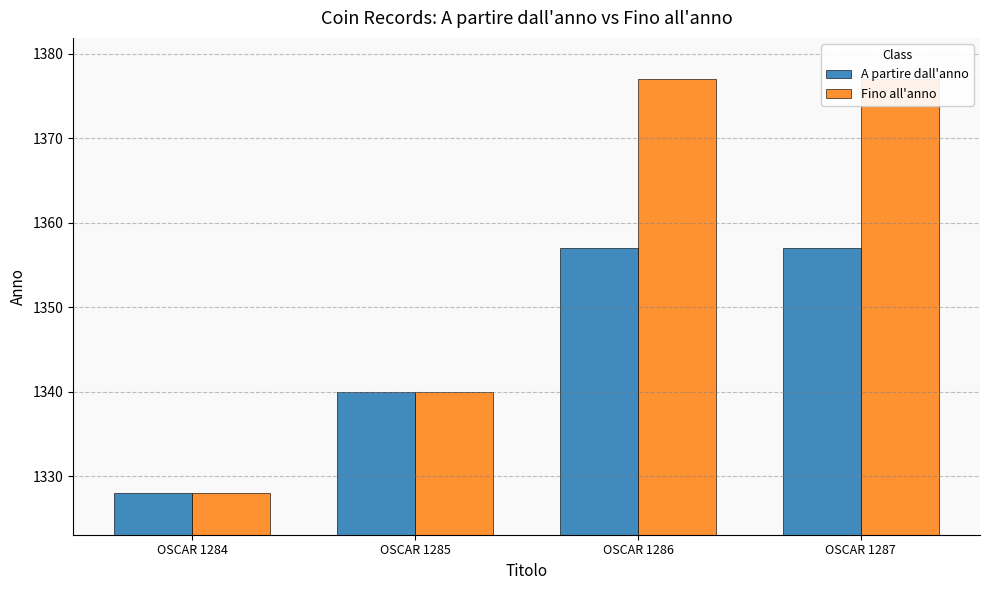

The value of Fino all'anno at OSCAR 1287 is 1377. True or false?

True